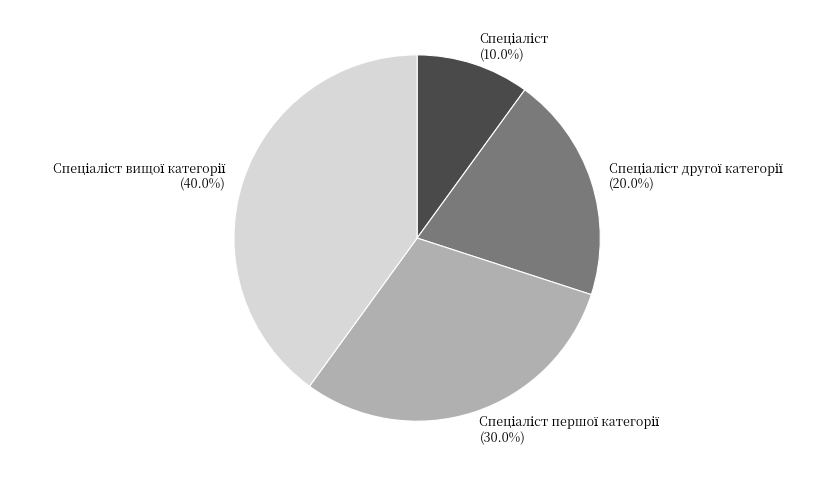

Count the number of slices in the pie.

4